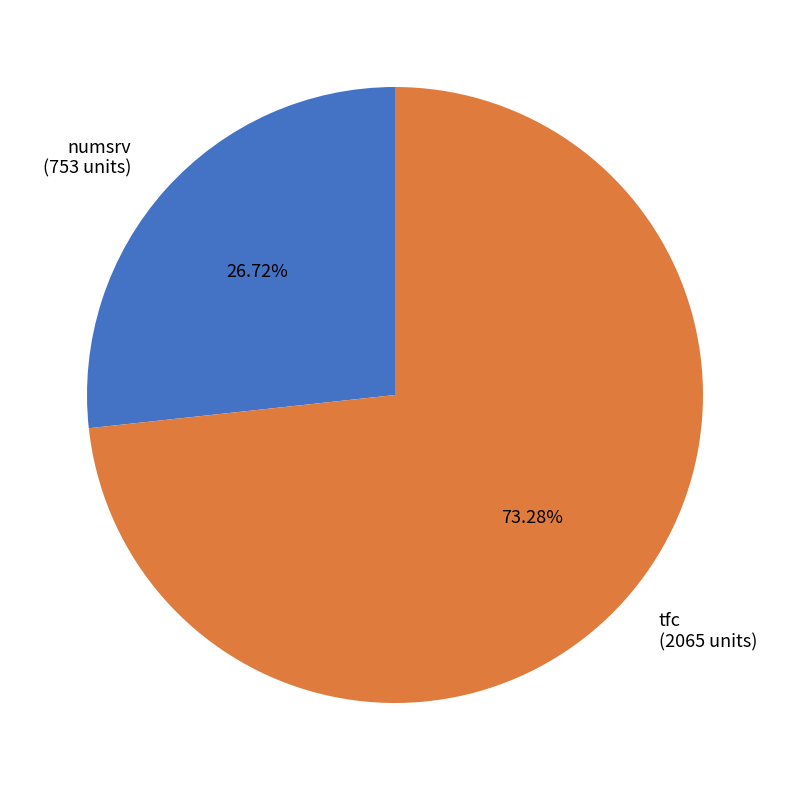

Rank the categories by value from lowest to highest.

numsrv, tfc